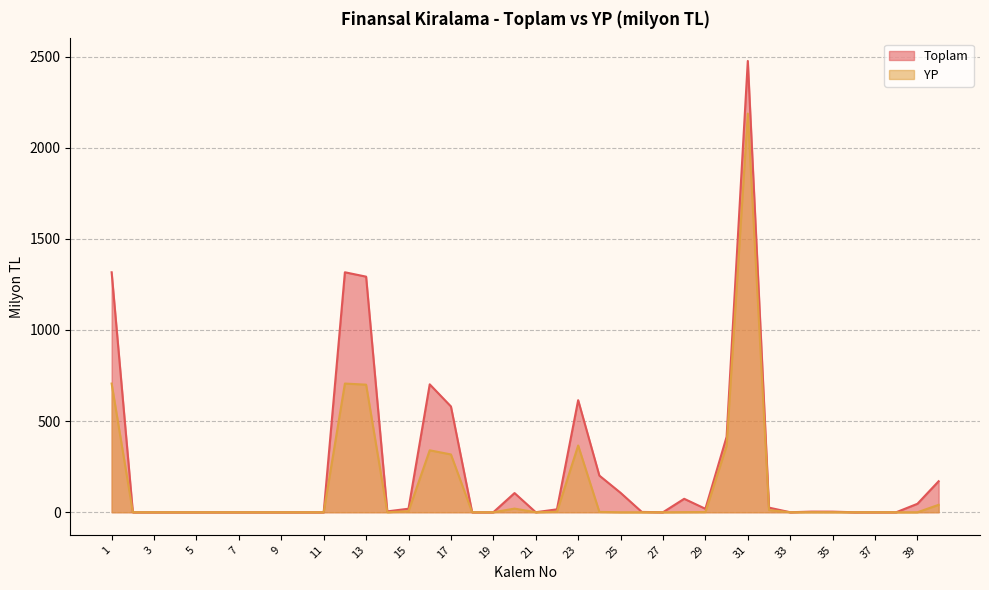

What is the sum of all Toplam values?

9507.6